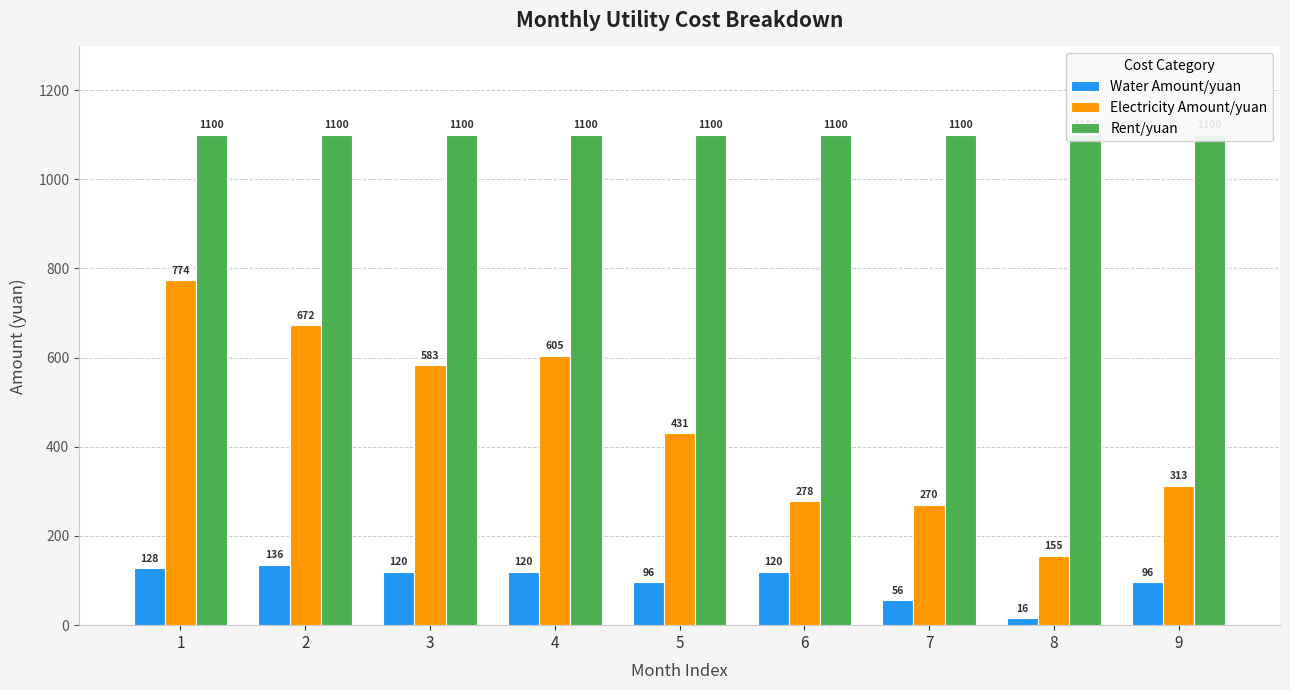

Reading right to left, transcribe all the data shown in this chart.

Water Amount/yuan: 9=96.0	8=16.0	7=56.0	6=120.0	5=96.0	4=120.0	3=120.0	2=136.0	1=128.0
Electricity Amount/yuan: 9=313.2	8=155.2	7=270.0	6=278.1	5=430.6	4=604.8	3=583.2	2=672.3	1=773.5
Rent/yuan: 9=1100.0	8=1100.0	7=1100.0	6=1100.0	5=1100.0	4=1100.0	3=1100.0	2=1100.0	1=1100.0